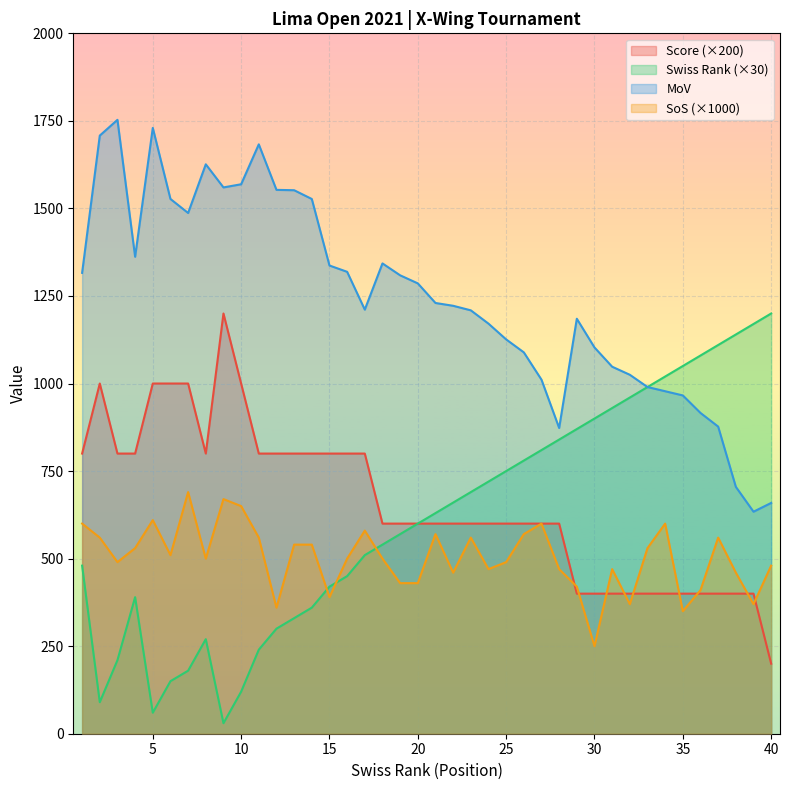

At how many categories does at least one series exceed 445?

40